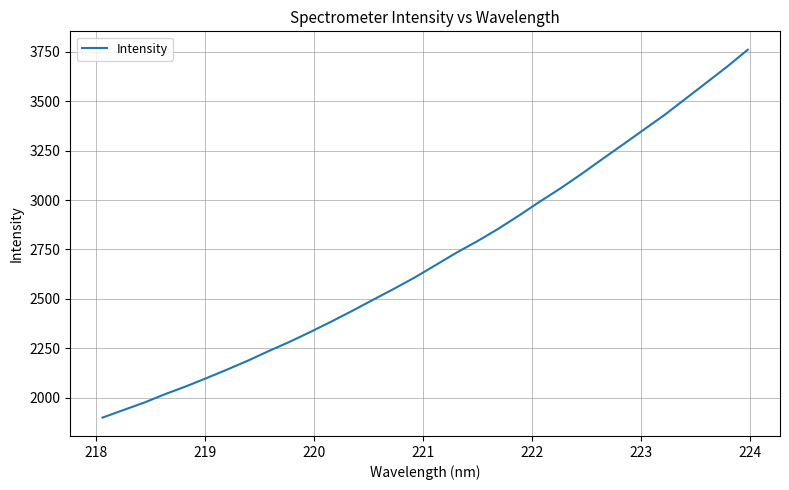

What is the smallest value displayed?

1898.3